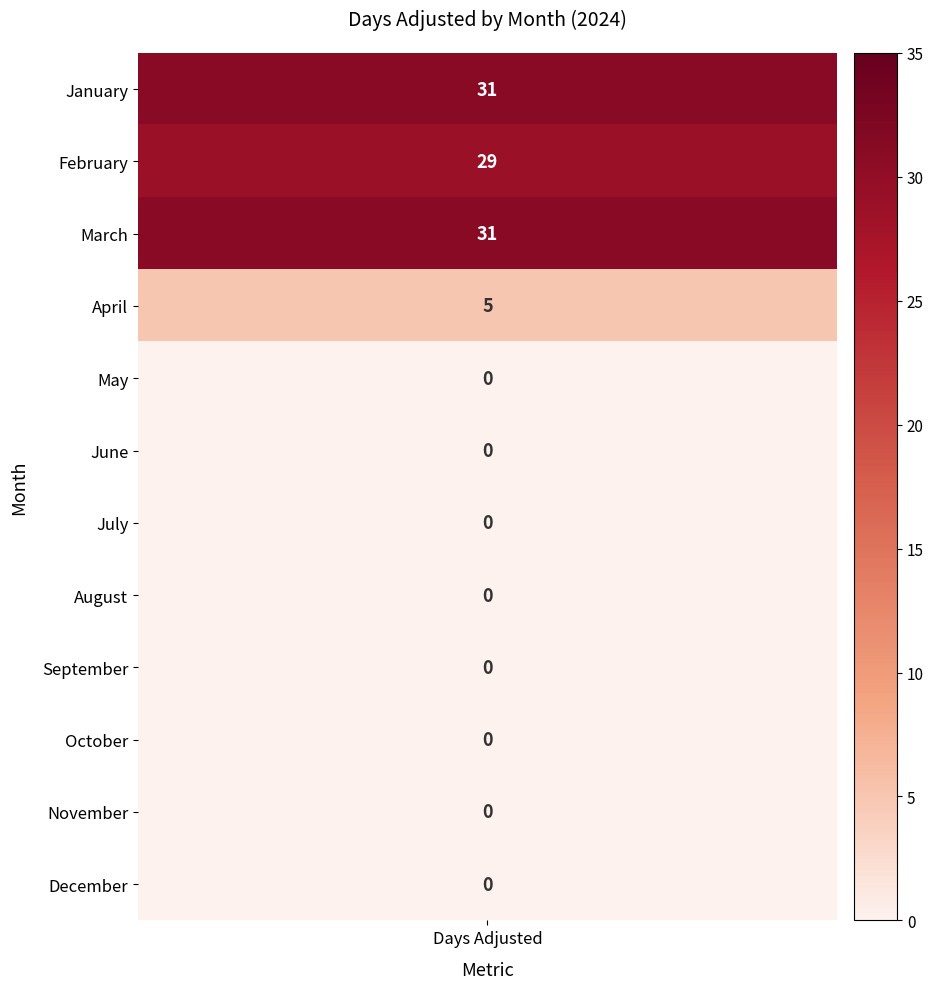

Rank the series at 0 from lowest to highest value.

May, June, July, August, September, October, November, December, April, February, January, March